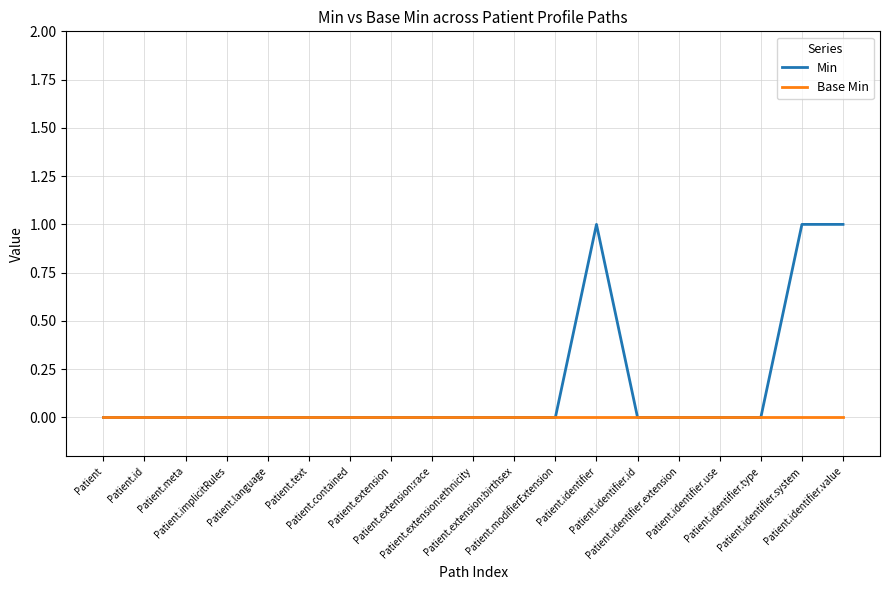

Rank the series by their average value, from highest to lowest.

Min, Base Min